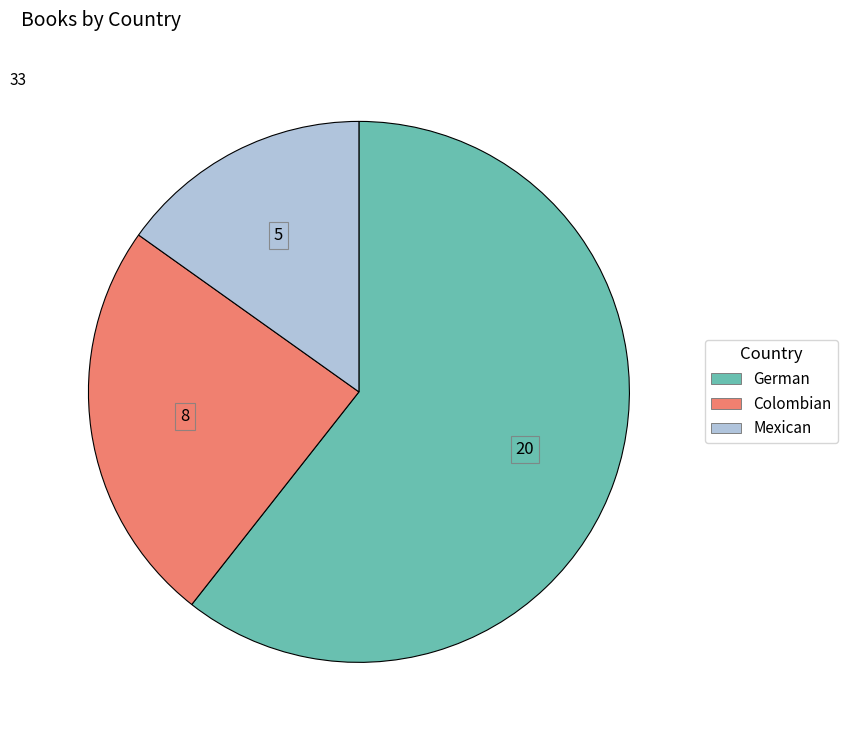

True or false: Mexican accounts for 15% of the total.

True